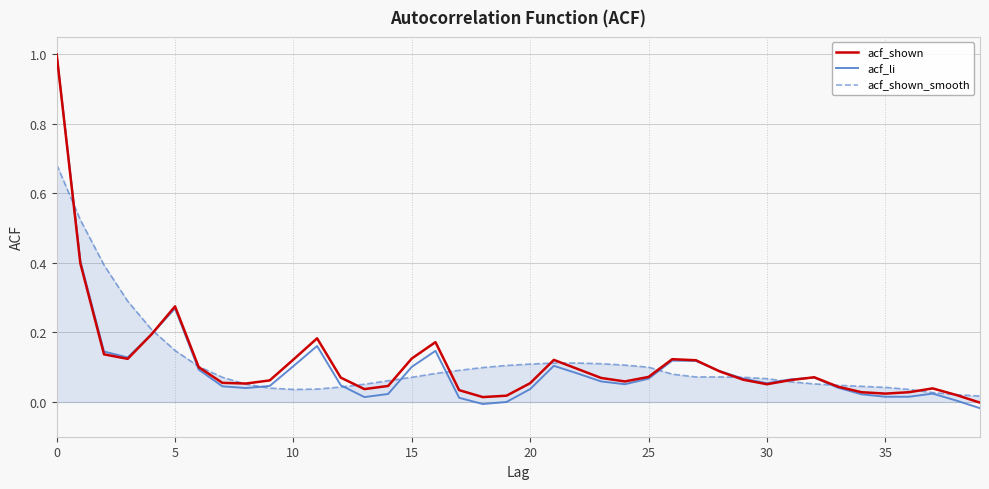

Which series has the widest spread of values?

acf_li